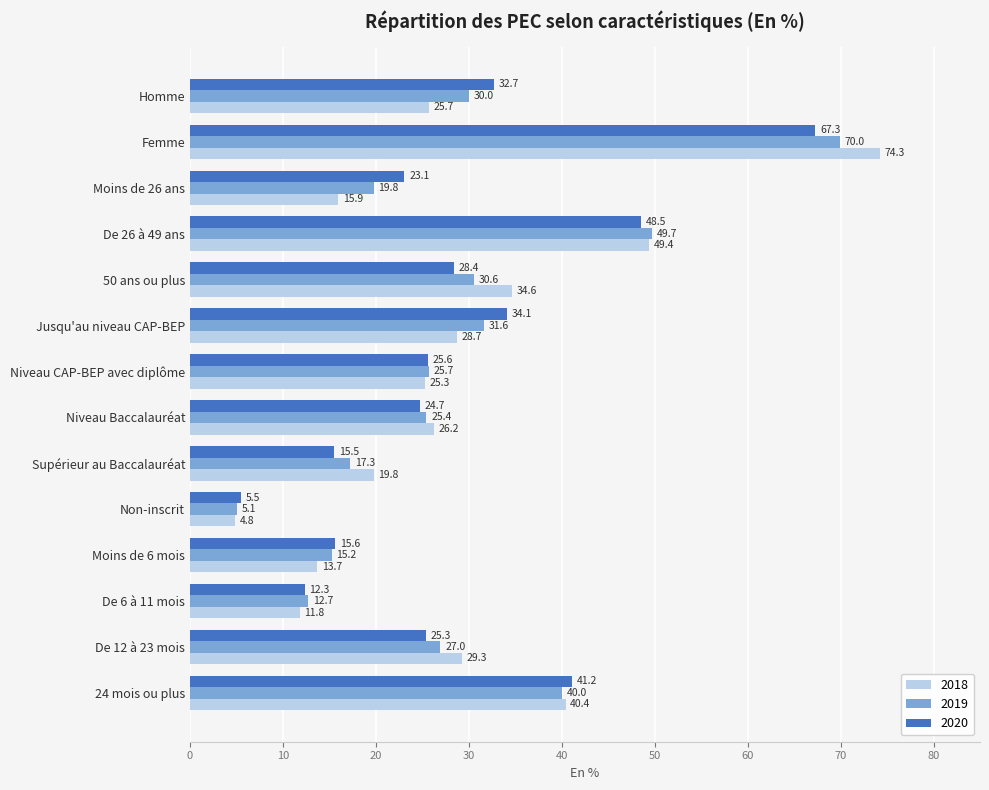

What is the difference between the highest and lowest values at 50 ans ou plus?

6.2